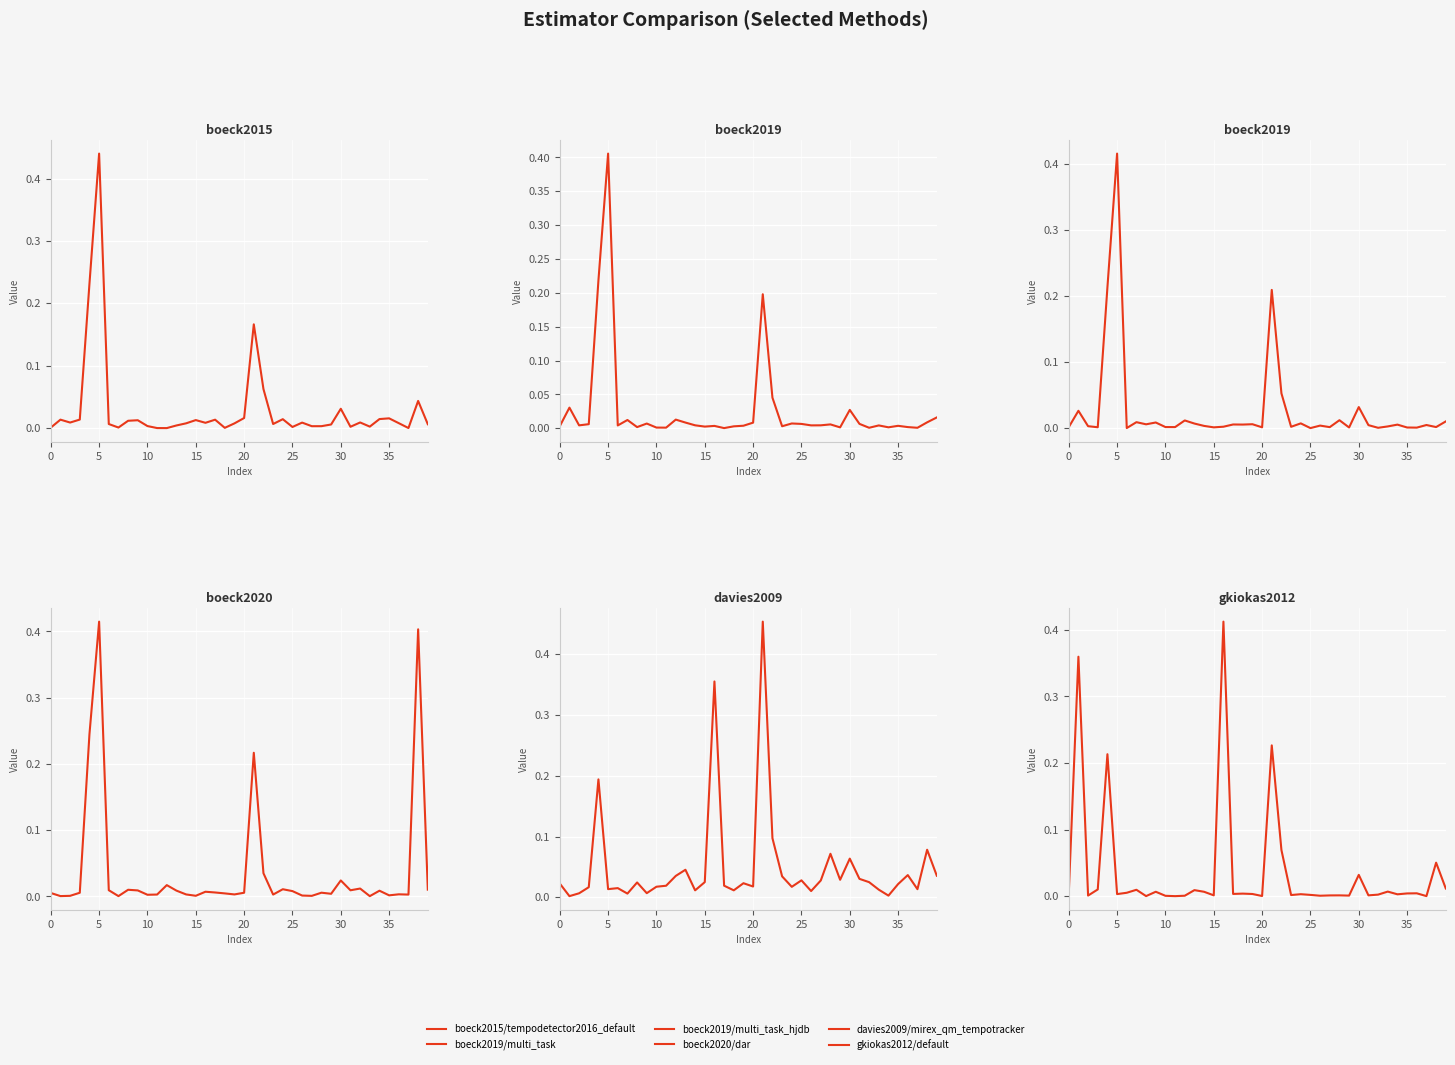

True or false: boeck2019/multi_task_hjdb has a value of 0.0 at 27.

False